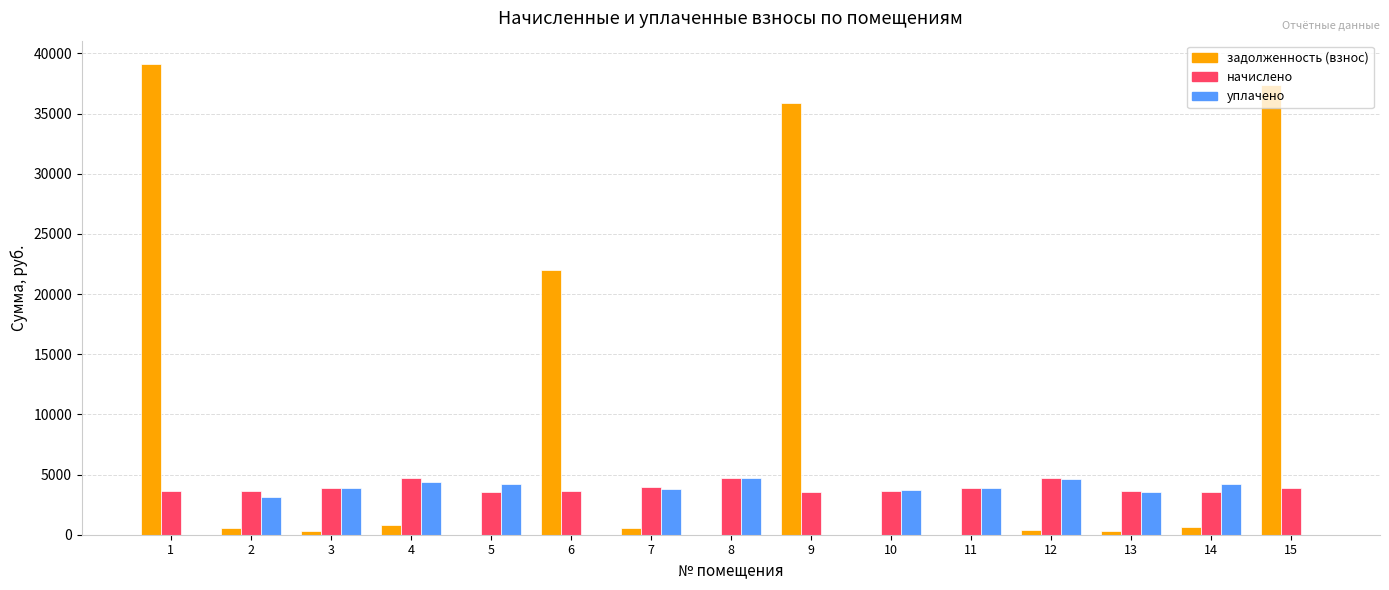

Are the bars horizontal?

No